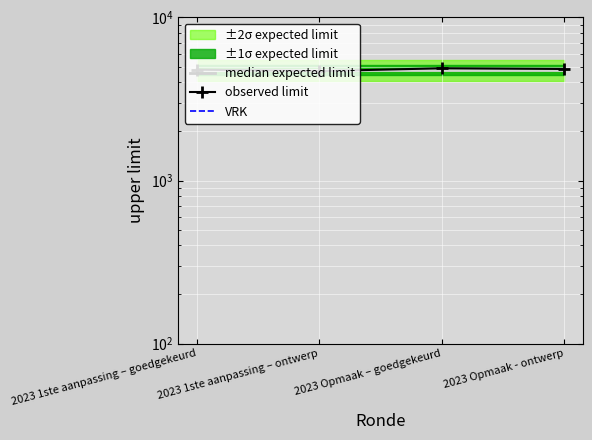

What is the sum of the median expected limit values at 2023 1ste aanpassing – goedgekeurd and 2023 Opmaak - ontwerp?

9566.0